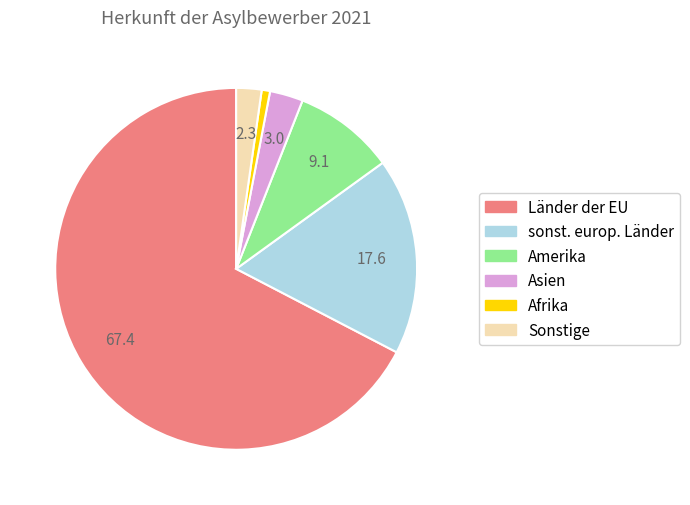

The Sonstige slice represents 2% of the pie. True or false?

True